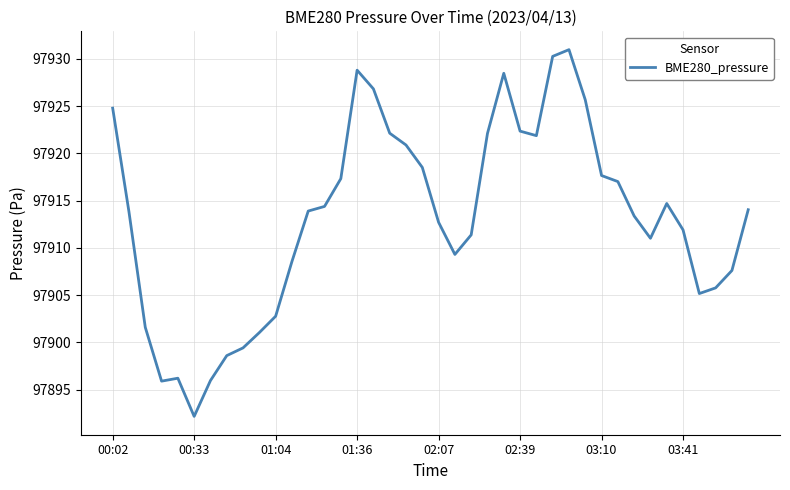

What is the maximum value shown in the chart?

97931.0